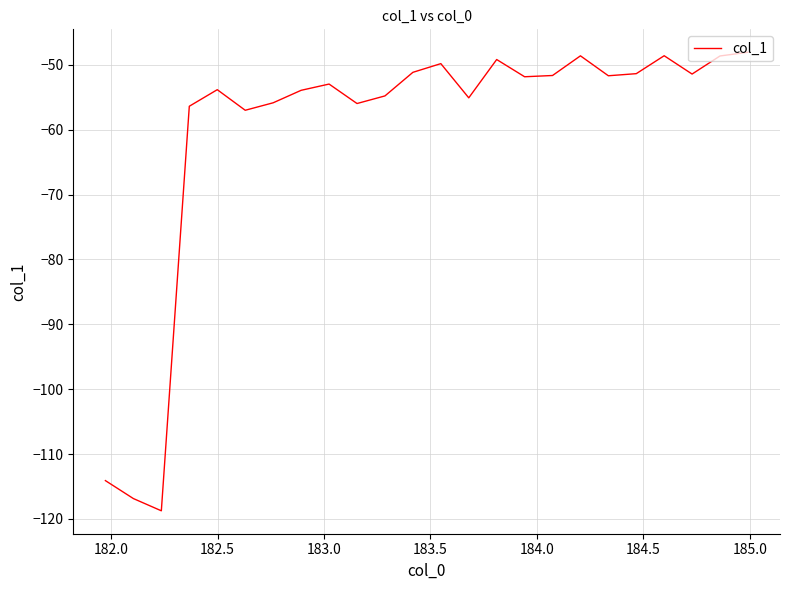

Count the number of data series in this chart.

1